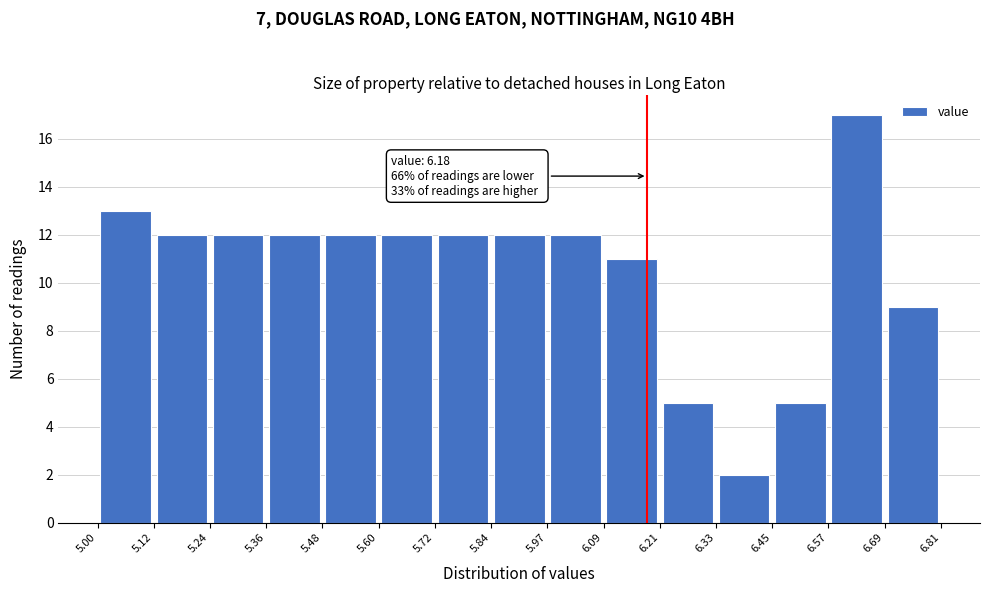

Over which range of the x-axis is the bar tallest?

6.57 to 6.69